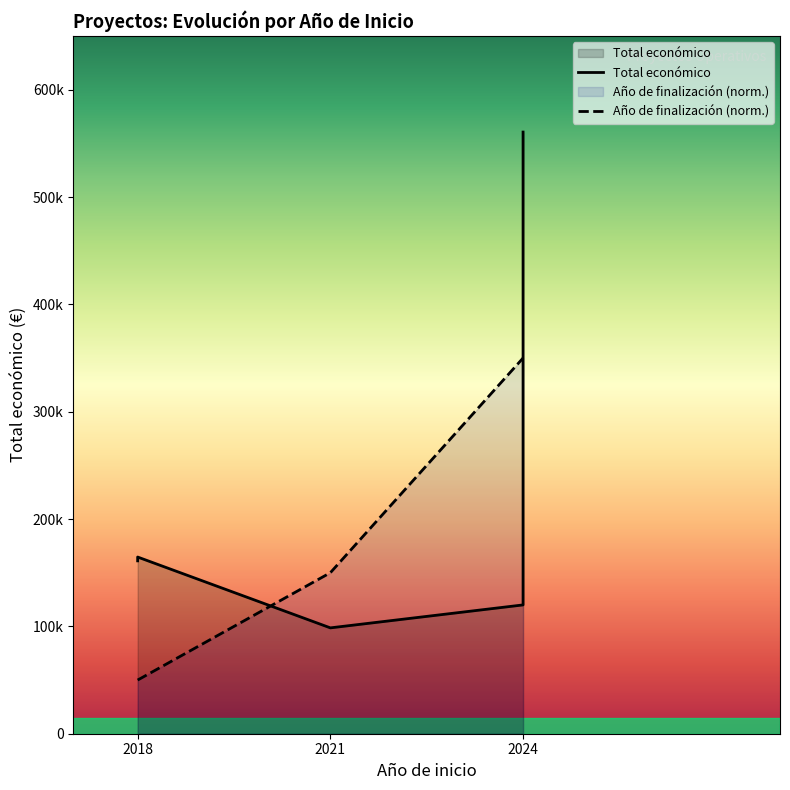

True or false: Año de finalización (norm.) has a value of 50000 at 2018.

True